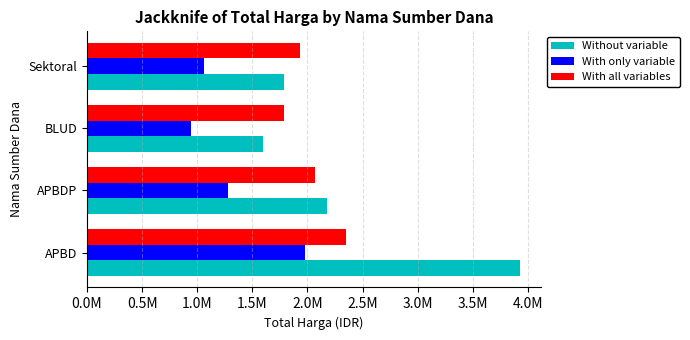

What are all the series names shown in the legend?

Without variable, With only variable, With all variables